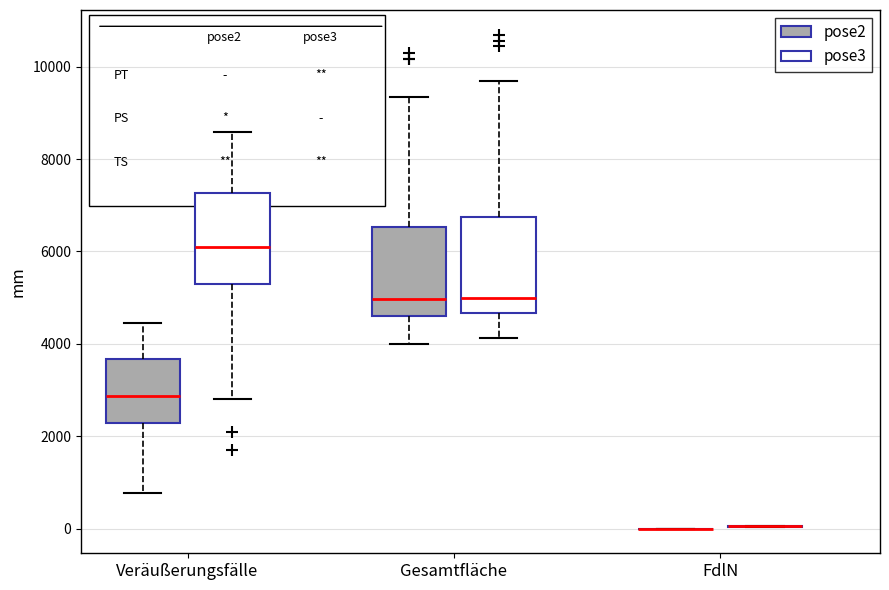

Reading left to right, read every box against the y-axis: the position of its median line, the range the box covers, and the ends of its whiskers. The values are not printed on the chart, so give them approximately, as read against the axis.

Veräußerungsfälle (pose2): median 2800, box 2200 to 3600, whiskers 800 to 4400
Veräußerungsfälle (pose3): median 6000, box 5200 to 7200, whiskers 2800 to 8600
Gesamtfläche (pose2): median 5000, box 4600 to 6600, whiskers 4000 to 9400
Gesamtfläche (pose3): median 5000, box 4600 to 6800, whiskers 4200 to 9600
FdlN (pose2): box collapsed to a line at 0, whiskers 0 to 0
FdlN (pose3): box collapsed to a line at 0, whiskers 0 to 0